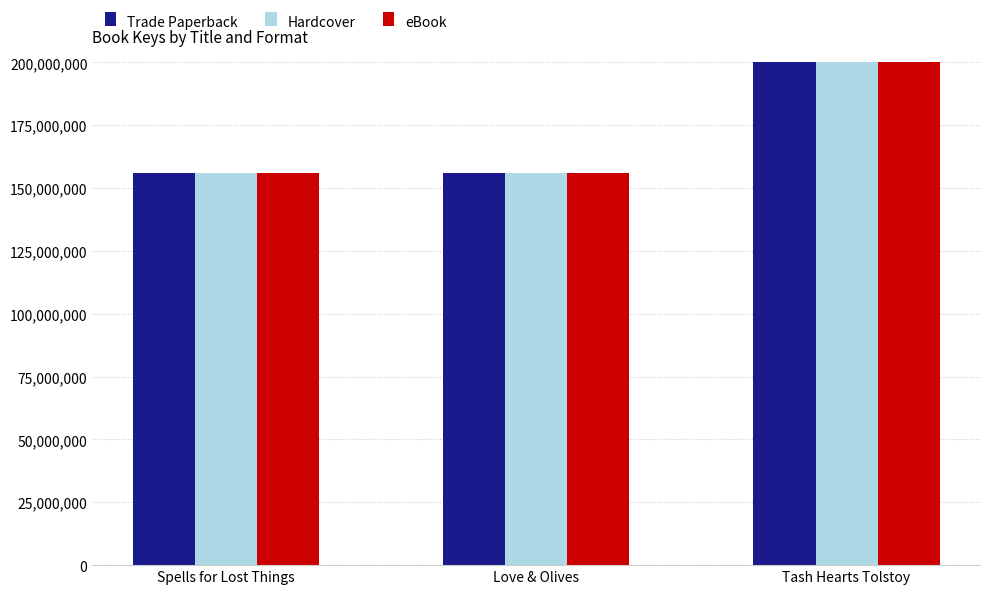

Is it true that eBook equals 224827075 at Love & Olives?

False